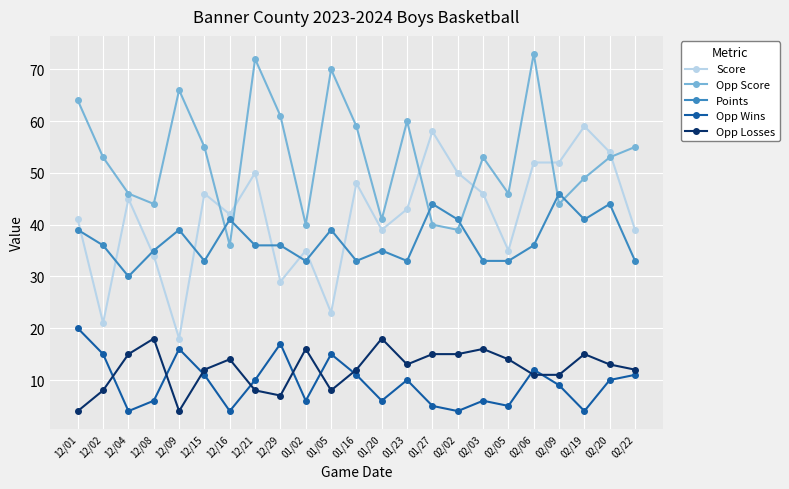

What is the spread (max minus min) of values at 02/19?

55